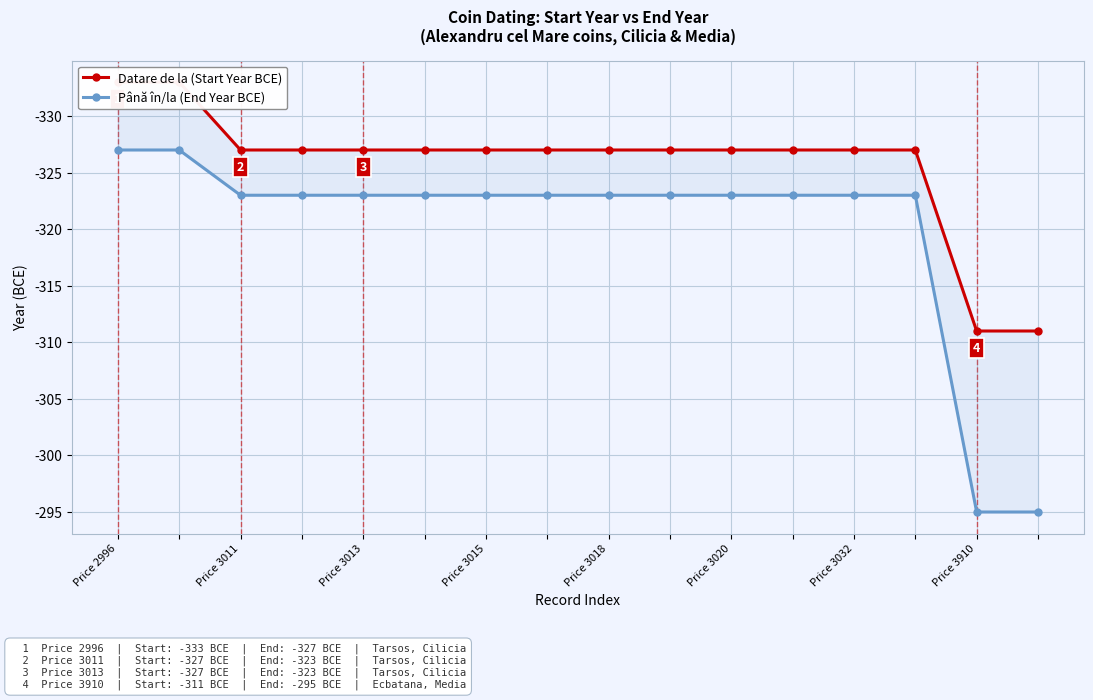

Which series changed the most between Price 3020 and Price 3032?

Datare de la (Start Year BCE)